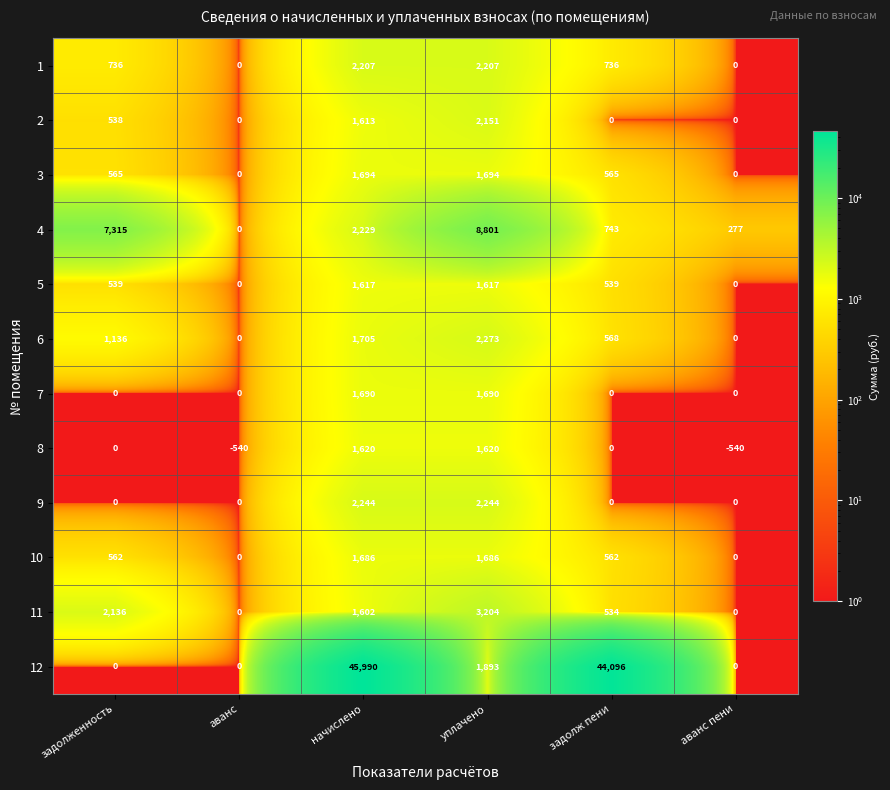

Is the value of 10 at уплачено greater than the value of 7 at задолженность?

Yes